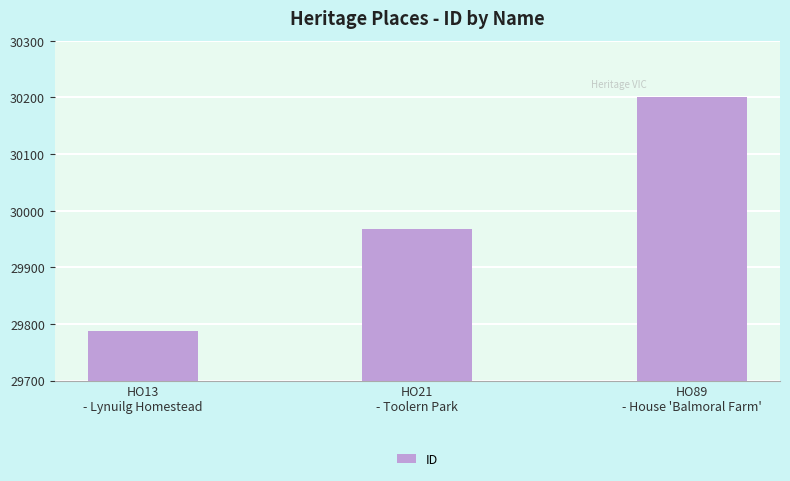

Which category has the highest value across all series?

HO89
- House 'Balmoral Farm'